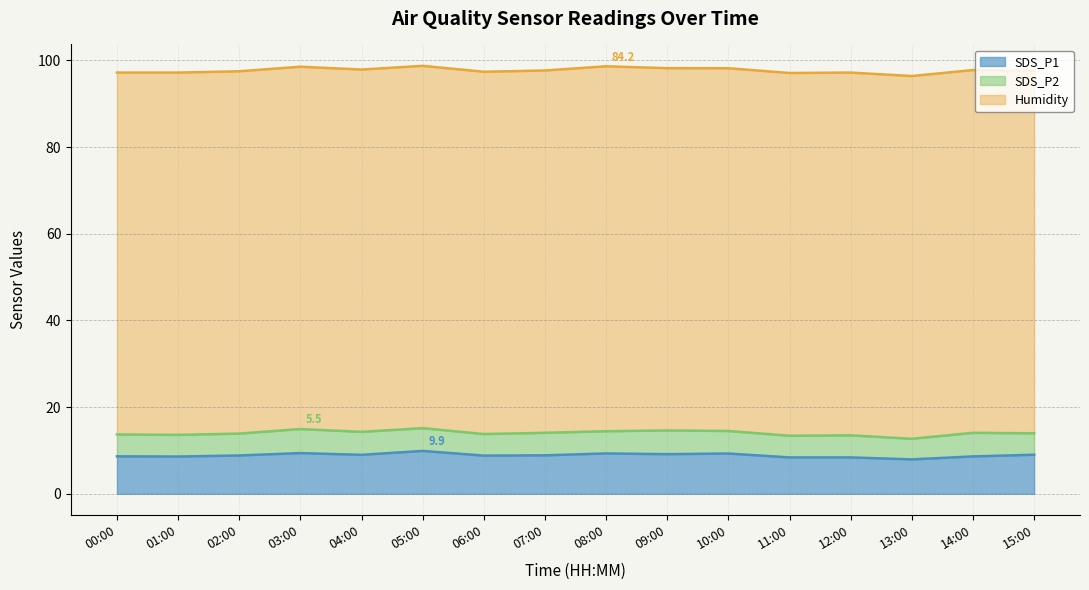

Which series changed the most between 13:00 and 14:00?

SDS_P2